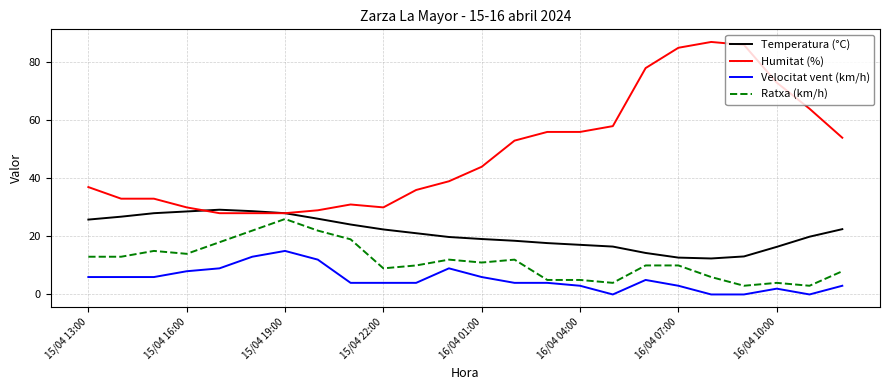

True or false: Velocitat vent (km/h) and Humitat (%) cross at least once.

False